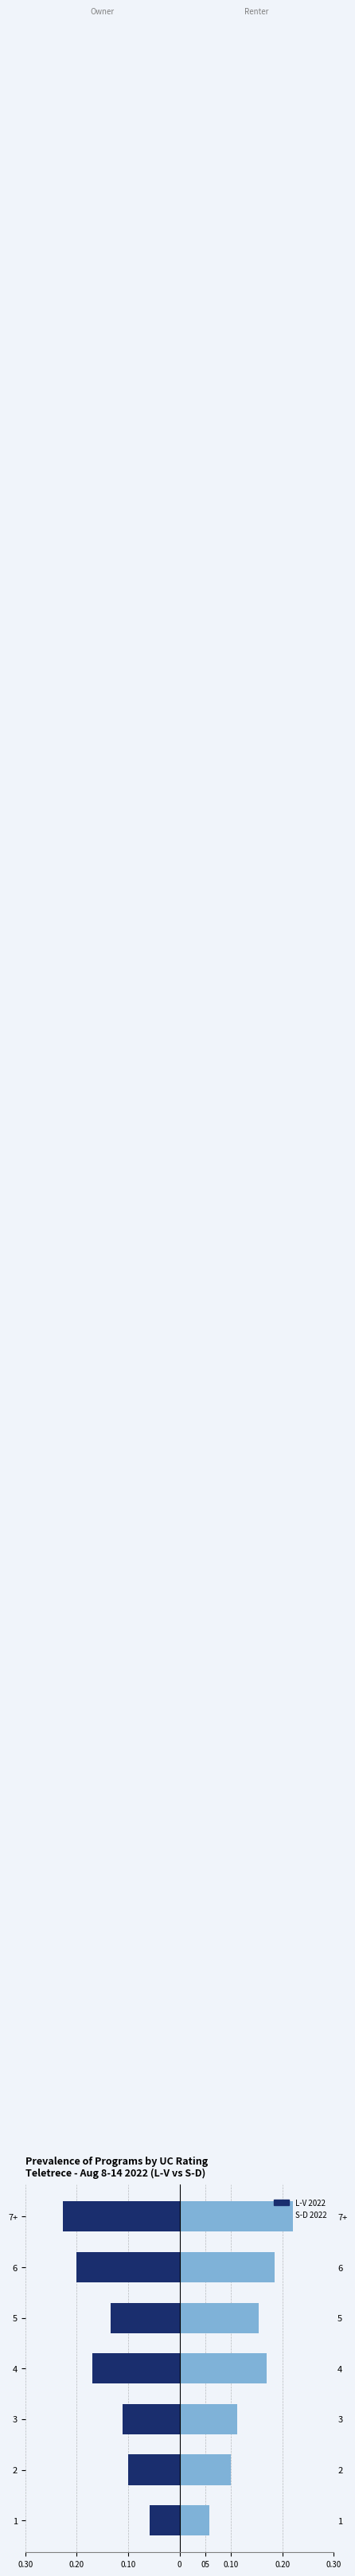

What is the highest value of the L-V Programs (ACS) series?

-0.1